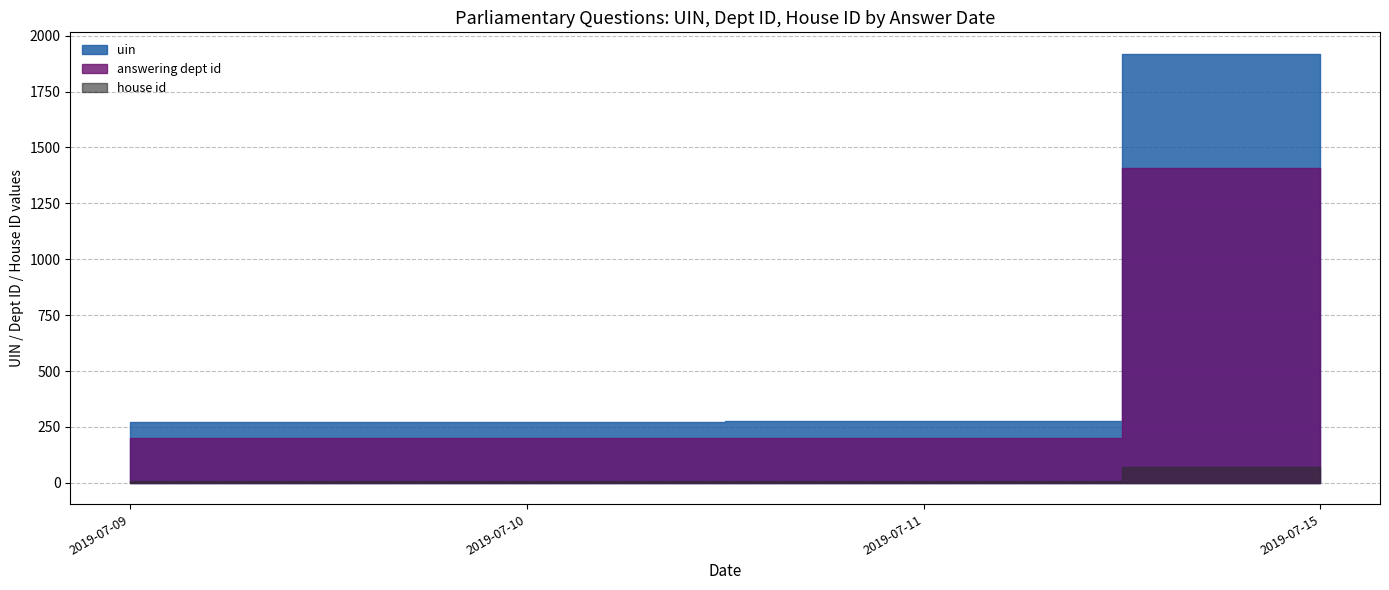

Which category has the highest value in the house id series?

2019-07-15